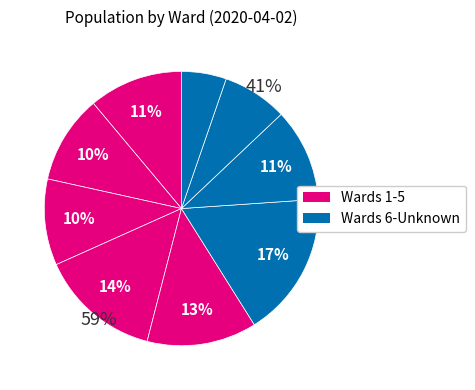

What is the largest slice in the pie chart?

Ward 6